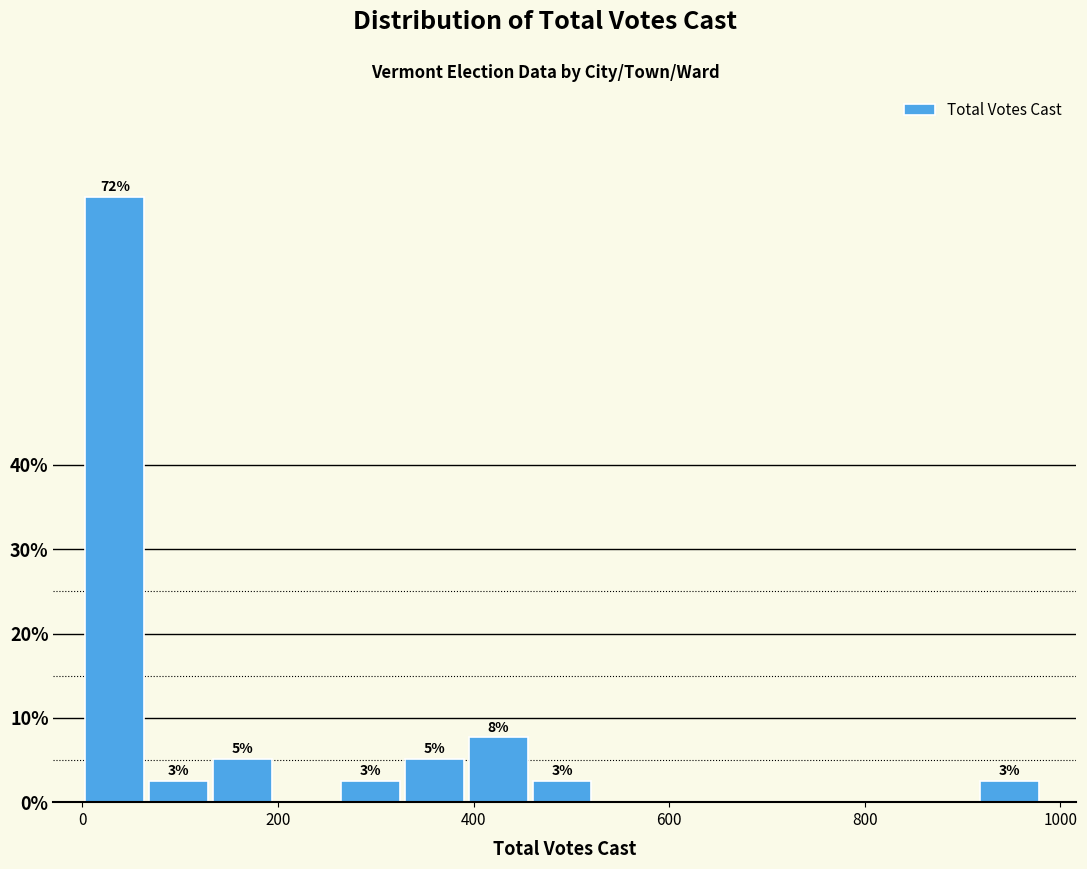

Read against the x-axis, roughly where is the centre of the tallest bar?

40